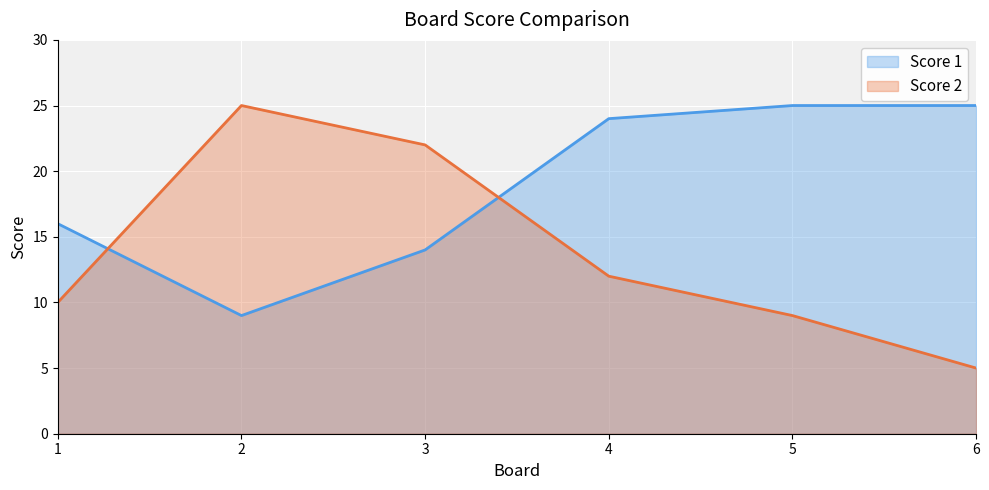

Where is the first local maximum for Score 2?

2